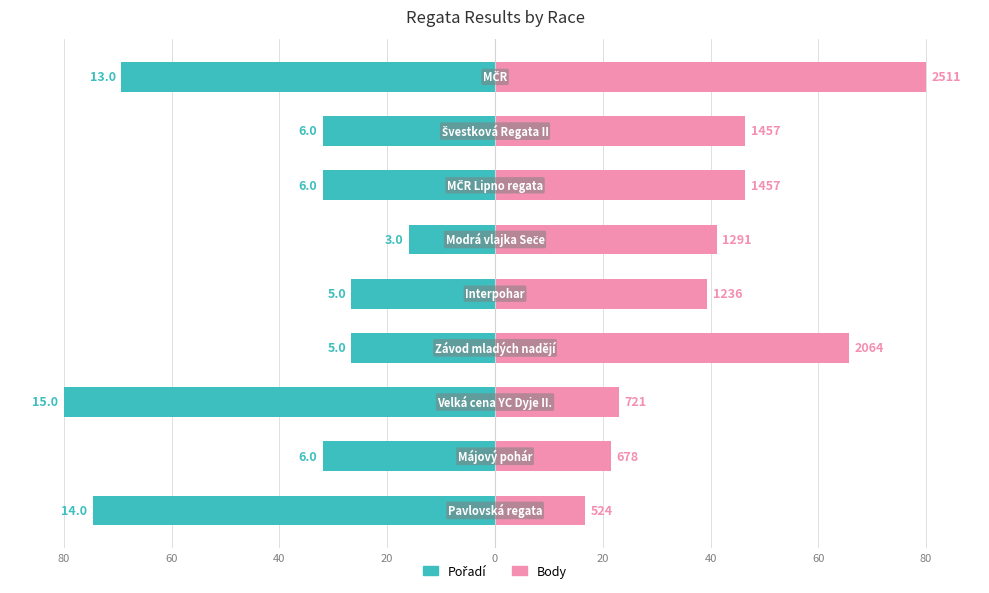

Reading right to left, list all the values displayed in this chart.

Pořadí: 80=-69.3	60=-32.0	40=-32.0	20=-16.0	0=-26.7	20=-26.7	40=-80.0	60=-32.0	80=-74.7
Body: 80=80.0	60=46.4	40=46.4	20=41.1	0=39.4	20=65.8	40=23.0	60=21.6	80=16.7